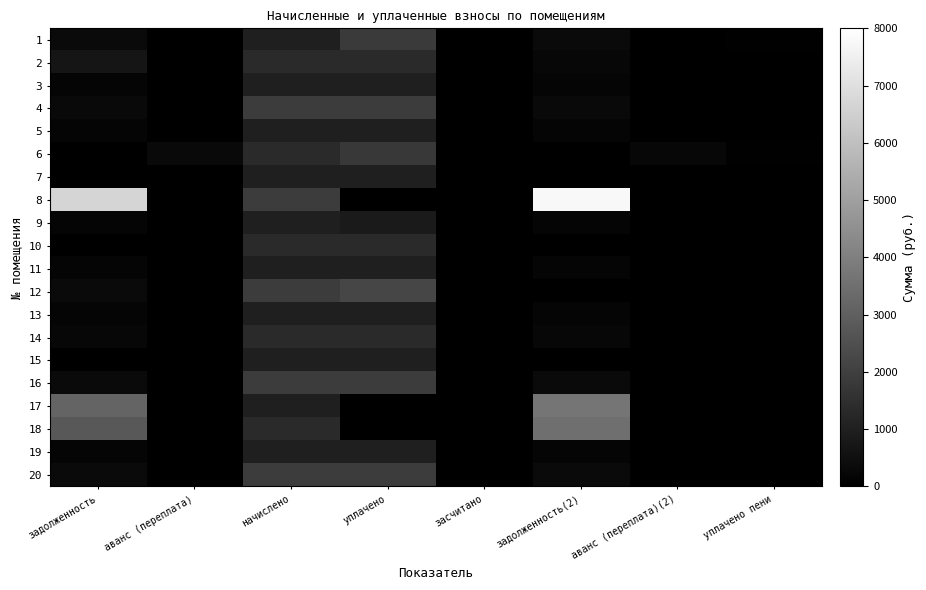

Count the number of categories in the chart.

8